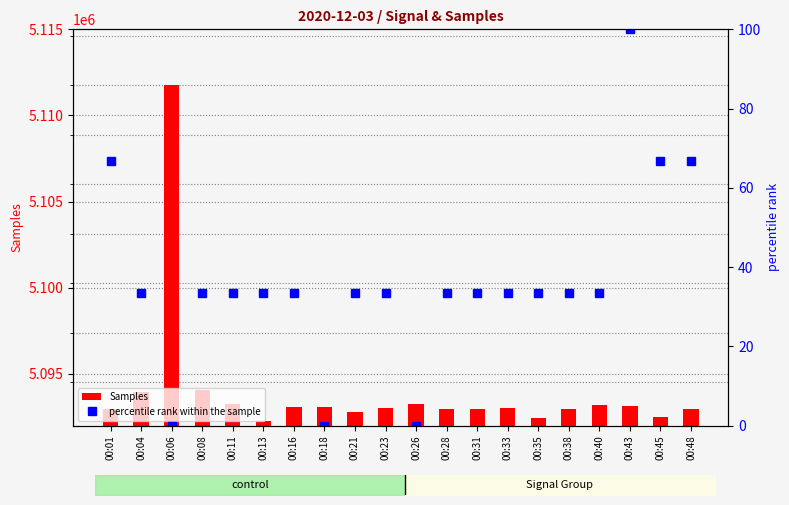

What is the total value across all series at 00:11?

5093279.3